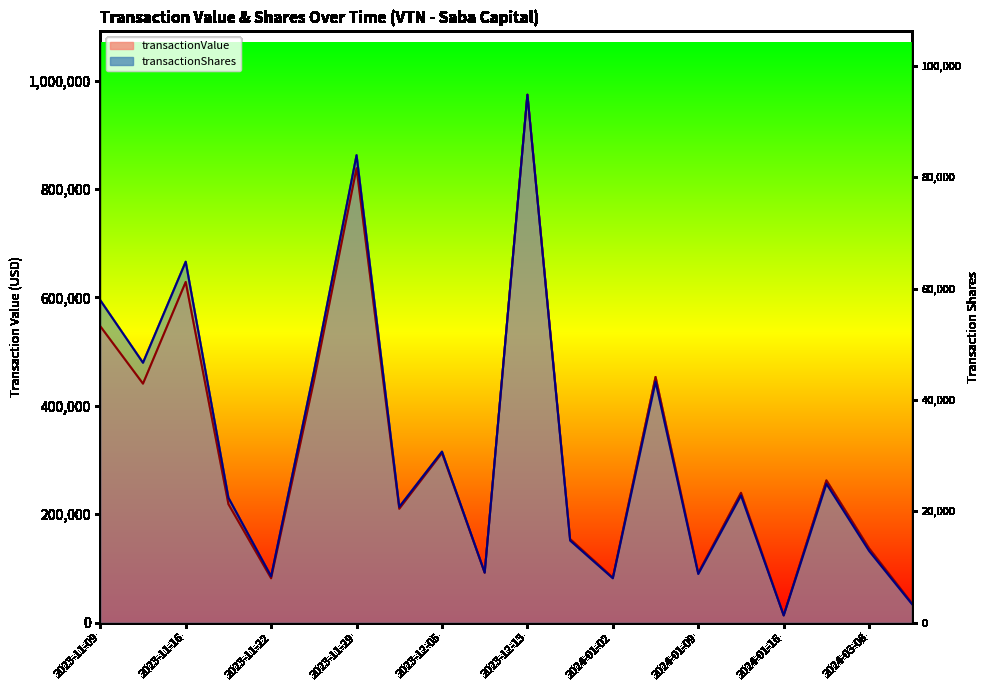

What is the average value of the transactionValue series?

313010.5